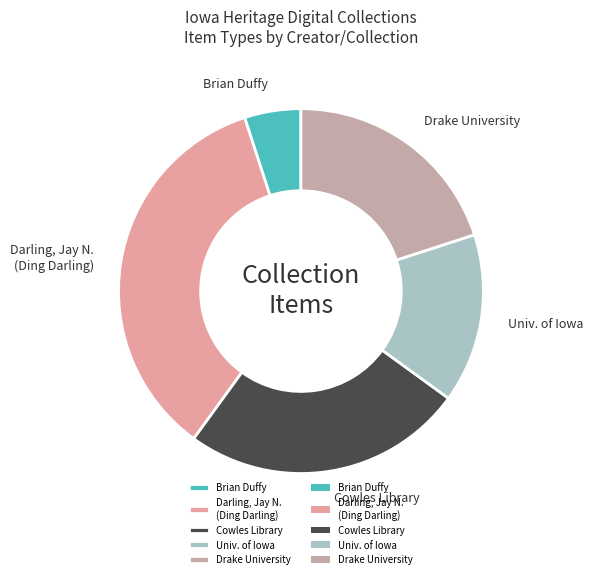

Which slice is the smallest?

Brian Duffy